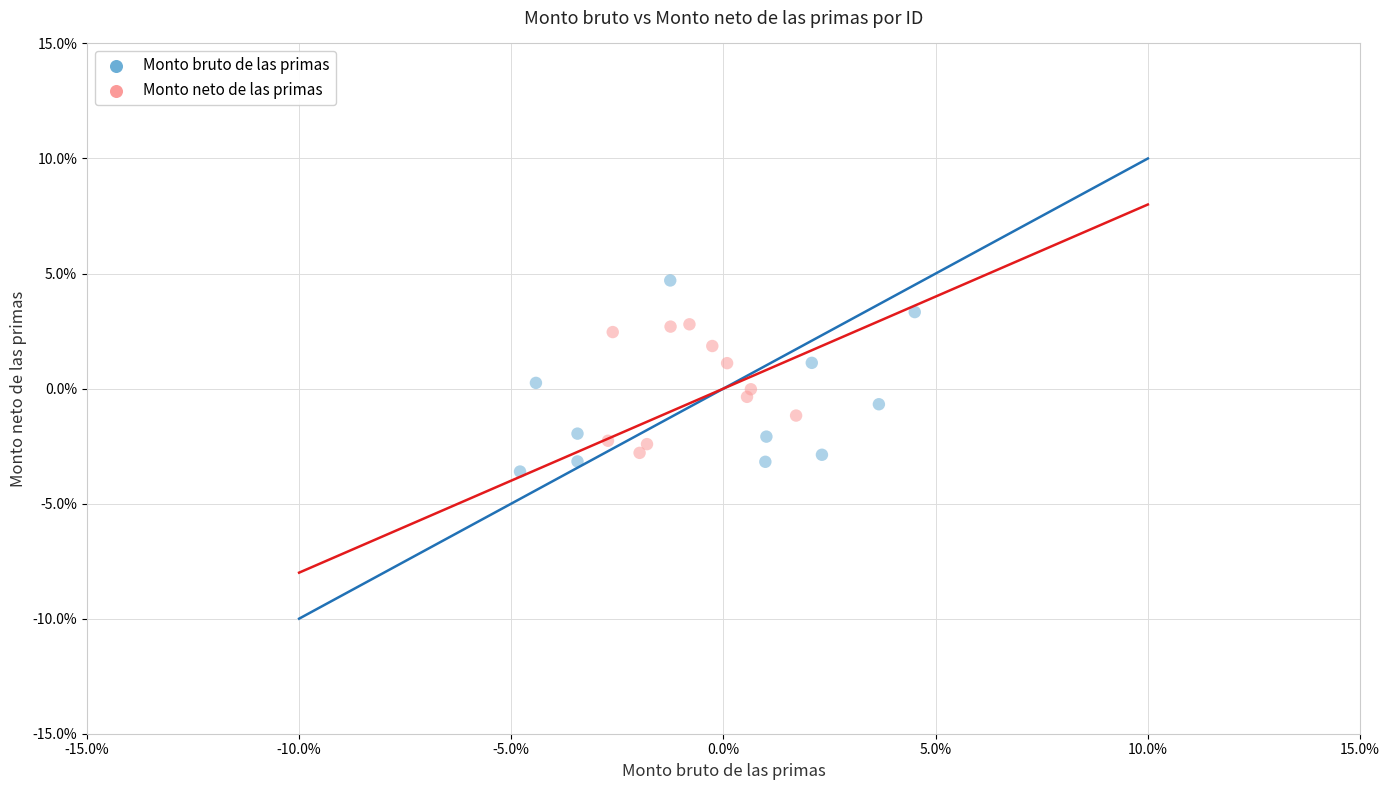

Which series has the widest spread of Y values?

Monto bruto de las primas